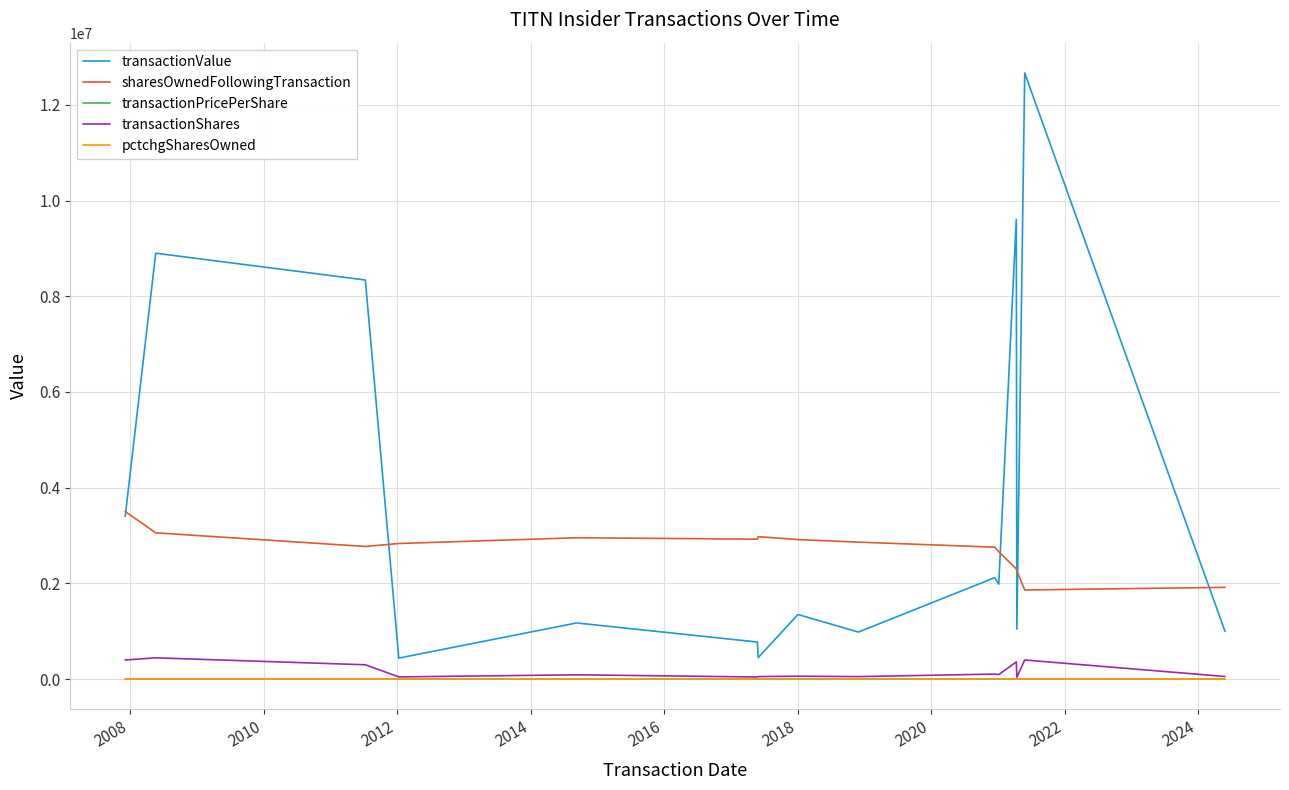

Which series has the largest total across all categories?

transactionValue